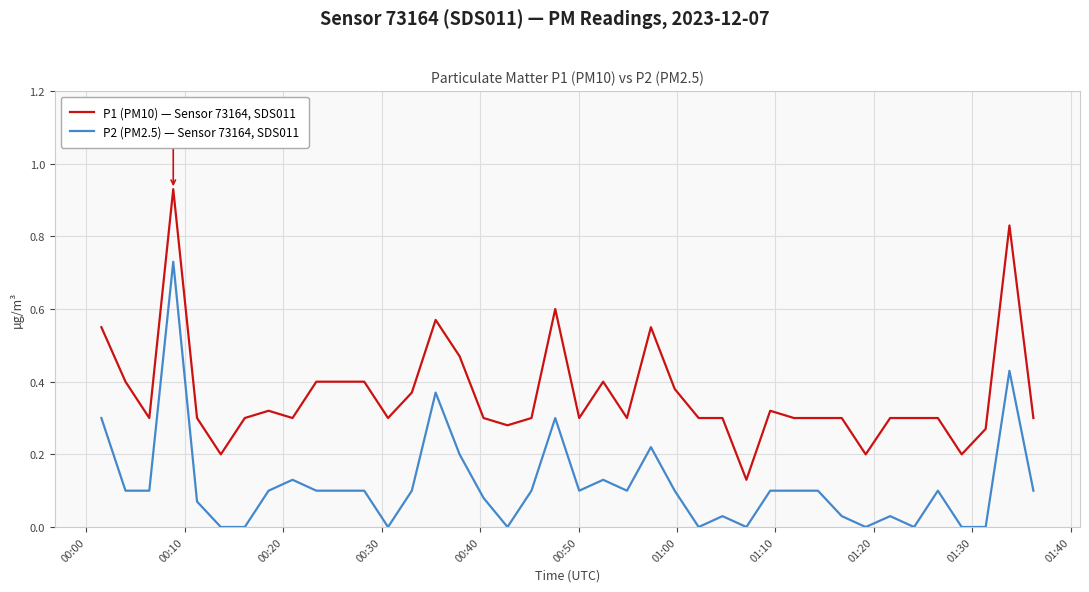

Rank the series by their average value, from highest to lowest.

P1 (PM10) — Sensor 73164, SDS011, P2 (PM2.5) — Sensor 73164, SDS011